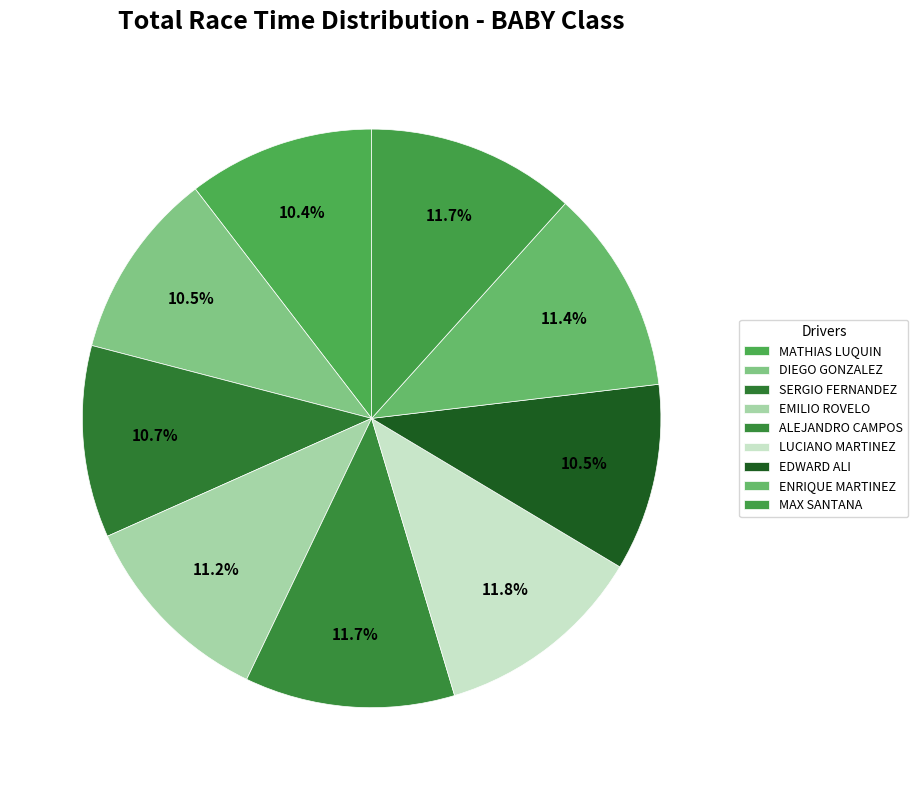

Does LUCIANO MARTINEZ represent more than half of the total?

No